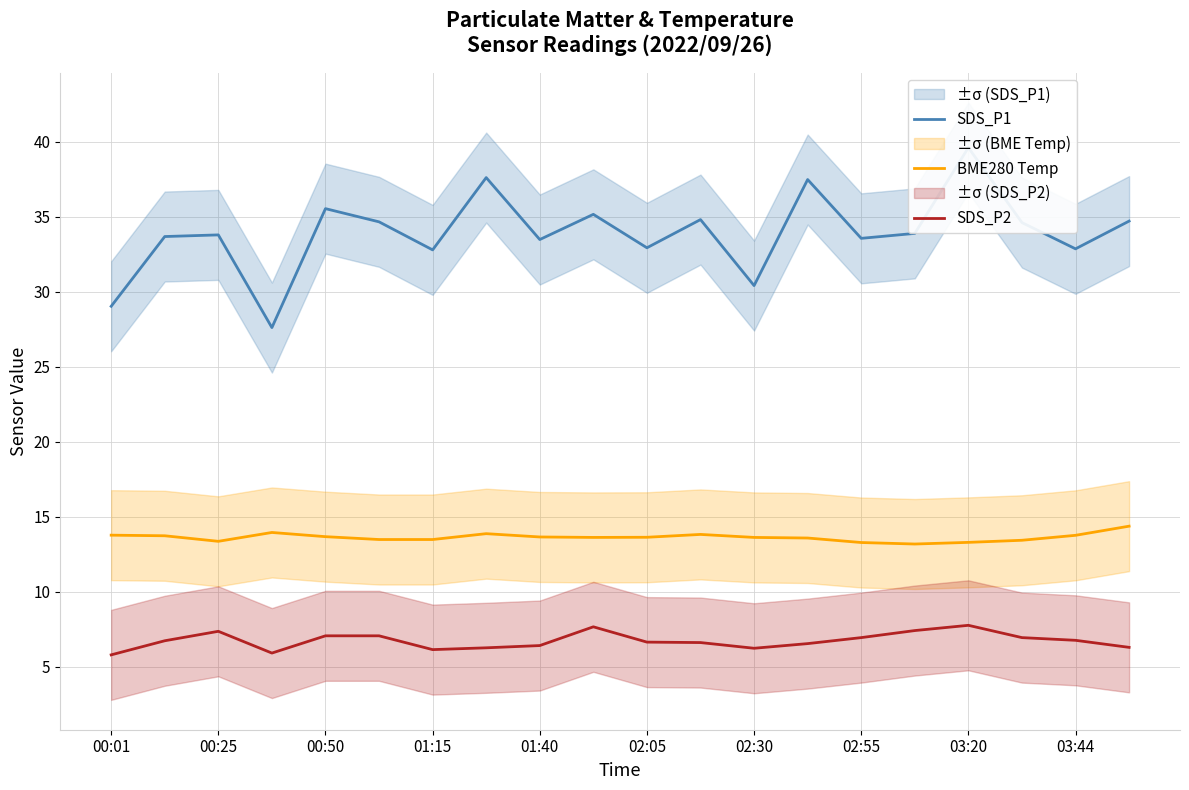

What is the maximum value for BME280 Temp?

14.4